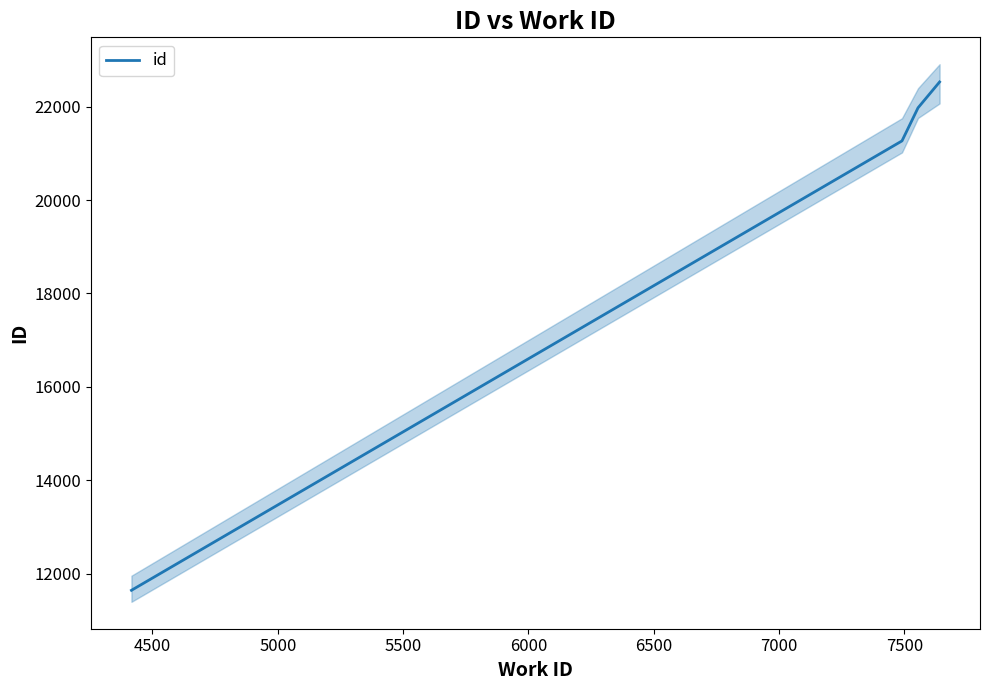

True or false: there are more than 1 points higher than both neighbors.

False